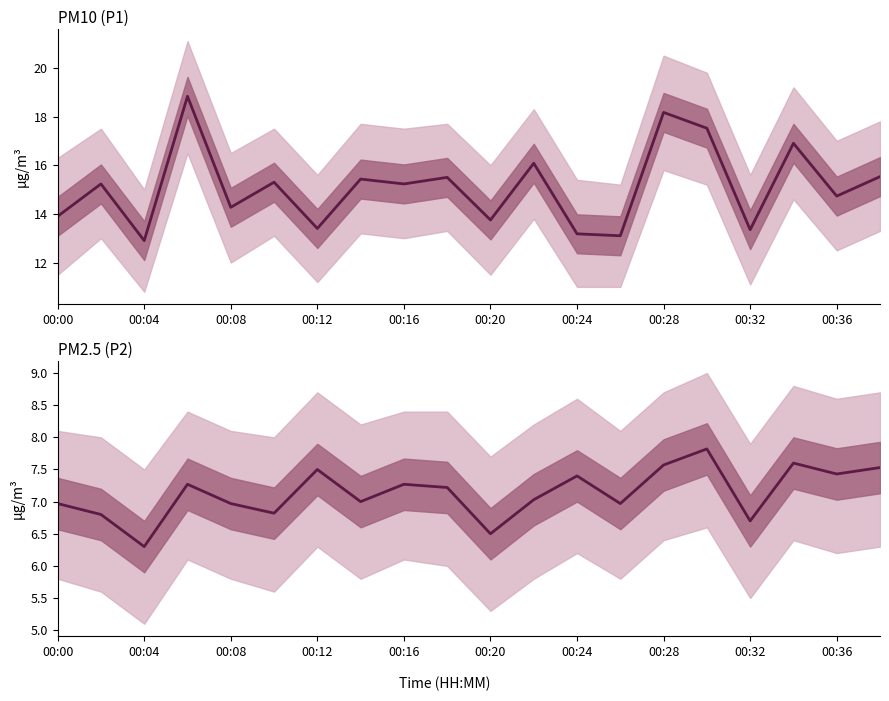

Which series has the largest total across all categories?

P1 (PM10)